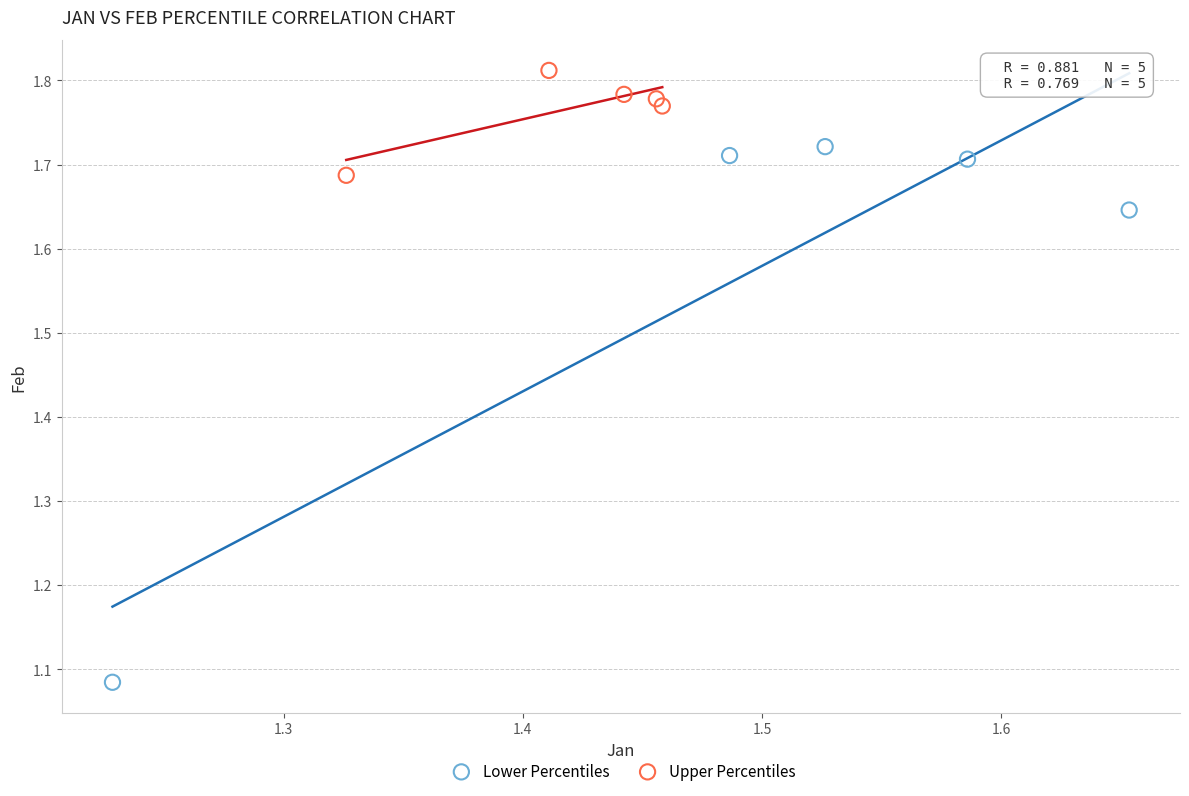

Which series reaches the maximum Y coordinate?

Upper Percentiles